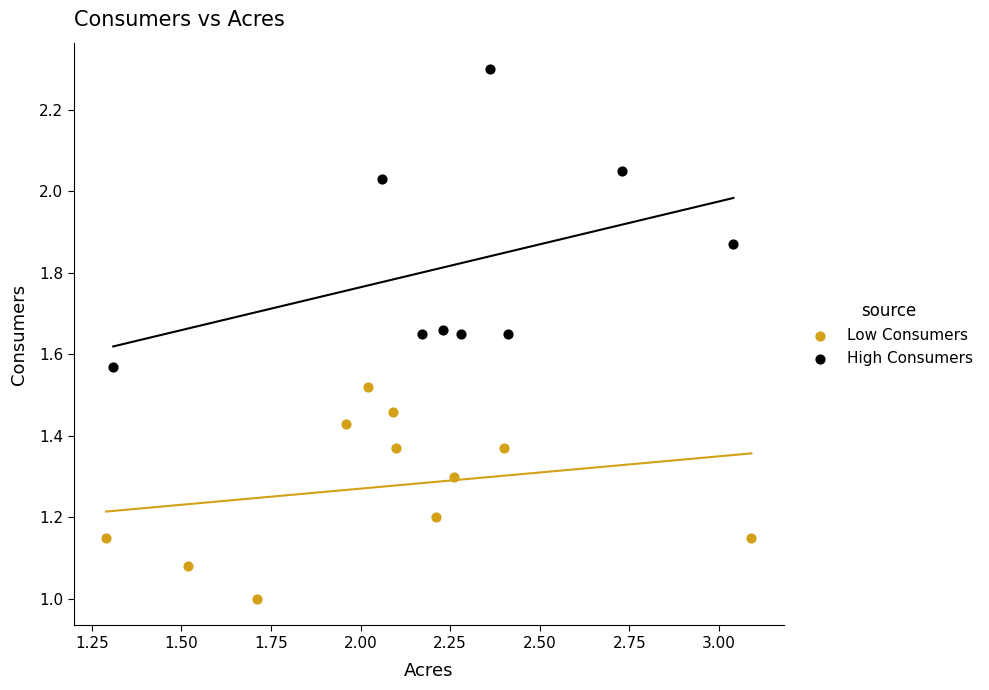

Which series has the largest Y range (max minus min)?

High Consumers